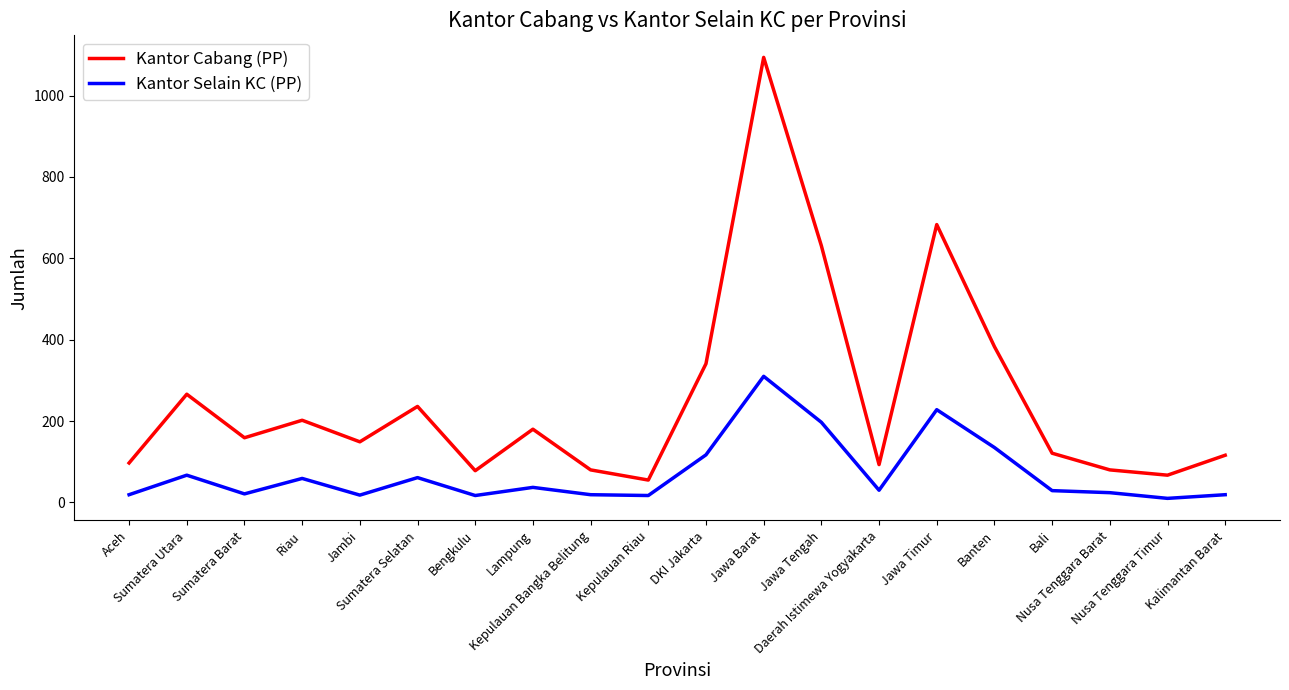

Rank the series by their maximum value, from highest to lowest.

Kantor Cabang (PP), Kantor Selain KC (PP)